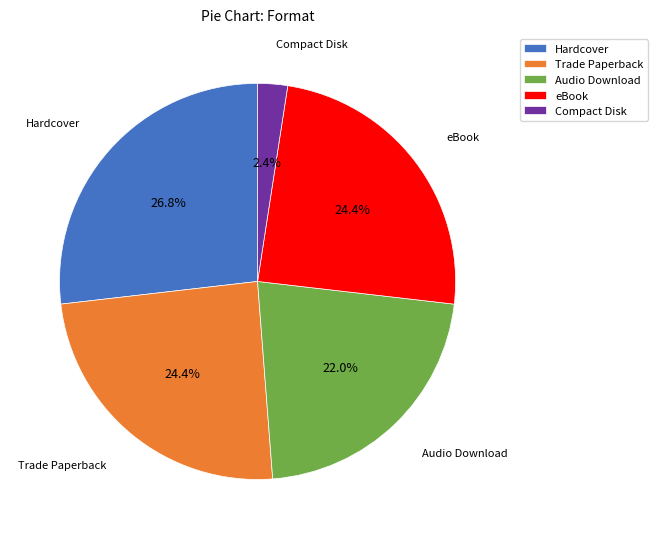

Which slice is the largest?

Hardcover